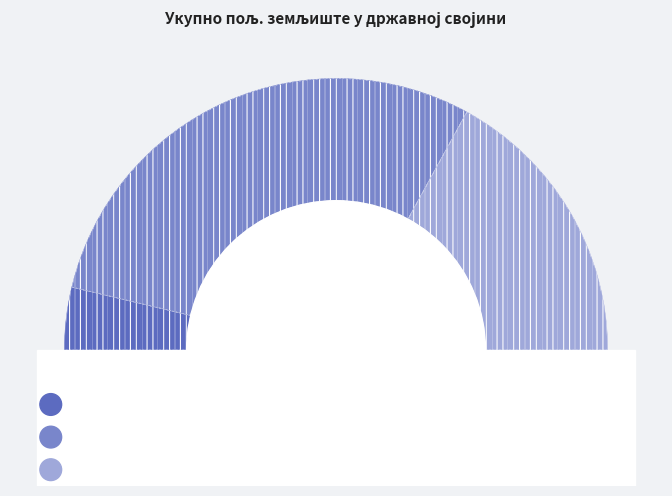

To the nearest percent, what percentage of the pie is Сириг?

59%